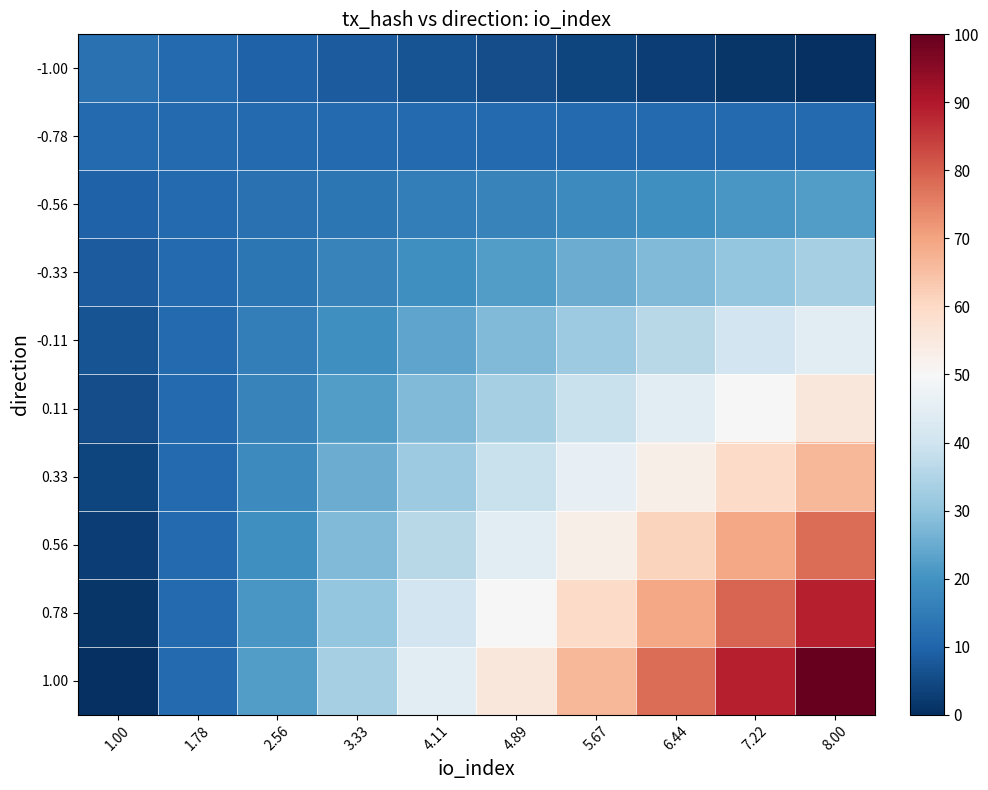

Reading right to left, what are all the values shown in this chart?

-1.00: 8.00=0.0	7.22=1.4	6.44=2.8	5.67=4.2	4.89=5.6	4.11=6.9	3.33=8.3	2.56=9.7	1.78=11.1	1.00=12.5
-0.78: 8.00=11.1	7.22=11.1	6.44=11.1	5.67=11.1	4.89=11.1	4.11=11.1	3.33=11.1	2.56=11.1	1.78=11.1	1.00=11.1
-0.56: 8.00=22.2	7.22=20.8	6.44=19.4	5.67=18.1	4.89=16.7	4.11=15.3	3.33=13.9	2.56=12.5	1.78=11.1	1.00=9.7
-0.33: 8.00=33.3	7.22=30.6	6.44=27.8	5.67=25.0	4.89=22.2	4.11=19.4	3.33=16.7	2.56=13.9	1.78=11.1	1.00=8.3
-0.11: 8.00=44.4	7.22=40.3	6.44=36.1	5.67=31.9	4.89=27.8	4.11=23.6	3.33=19.4	2.56=15.3	1.78=11.1	1.00=6.9
0.11: 8.00=55.6	7.22=50.0	6.44=44.4	5.67=38.9	4.89=33.3	4.11=27.8	3.33=22.2	2.56=16.7	1.78=11.1	1.00=5.6
0.33: 8.00=66.7	7.22=59.7	6.44=52.8	5.67=45.8	4.89=38.9	4.11=31.9	3.33=25.0	2.56=18.1	1.78=11.1	1.00=4.2
0.56: 8.00=77.8	7.22=69.4	6.44=61.1	5.67=52.8	4.89=44.4	4.11=36.1	3.33=27.8	2.56=19.4	1.78=11.1	1.00=2.8
0.78: 8.00=88.9	7.22=79.2	6.44=69.4	5.67=59.7	4.89=50.0	4.11=40.3	3.33=30.6	2.56=20.8	1.78=11.1	1.00=1.4
1.00: 8.00=100.0	7.22=88.9	6.44=77.8	5.67=66.7	4.89=55.6	4.11=44.4	3.33=33.3	2.56=22.2	1.78=11.1	1.00=0.0